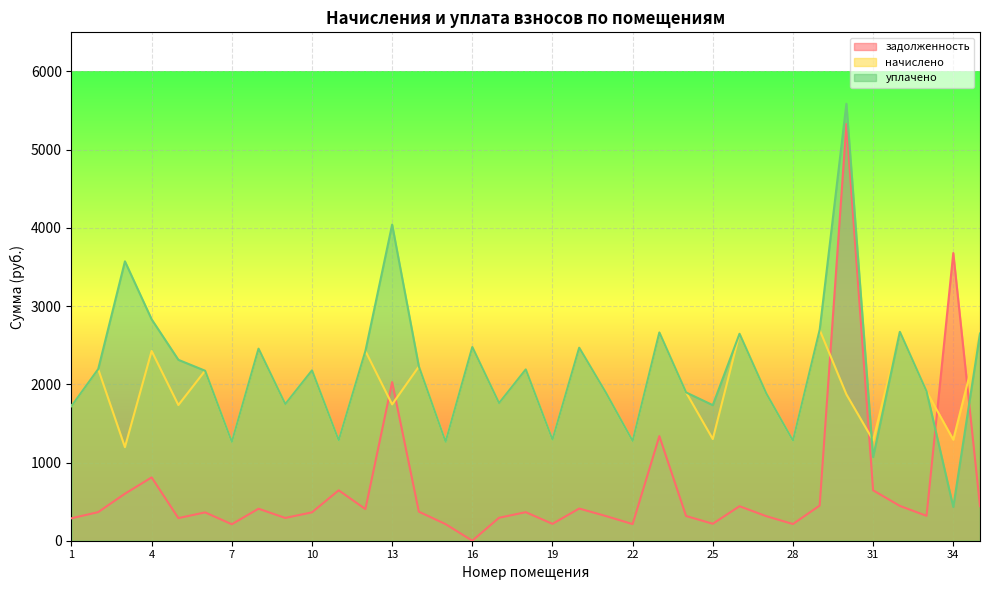

At which category does the chart reach its minimum across all series?

16